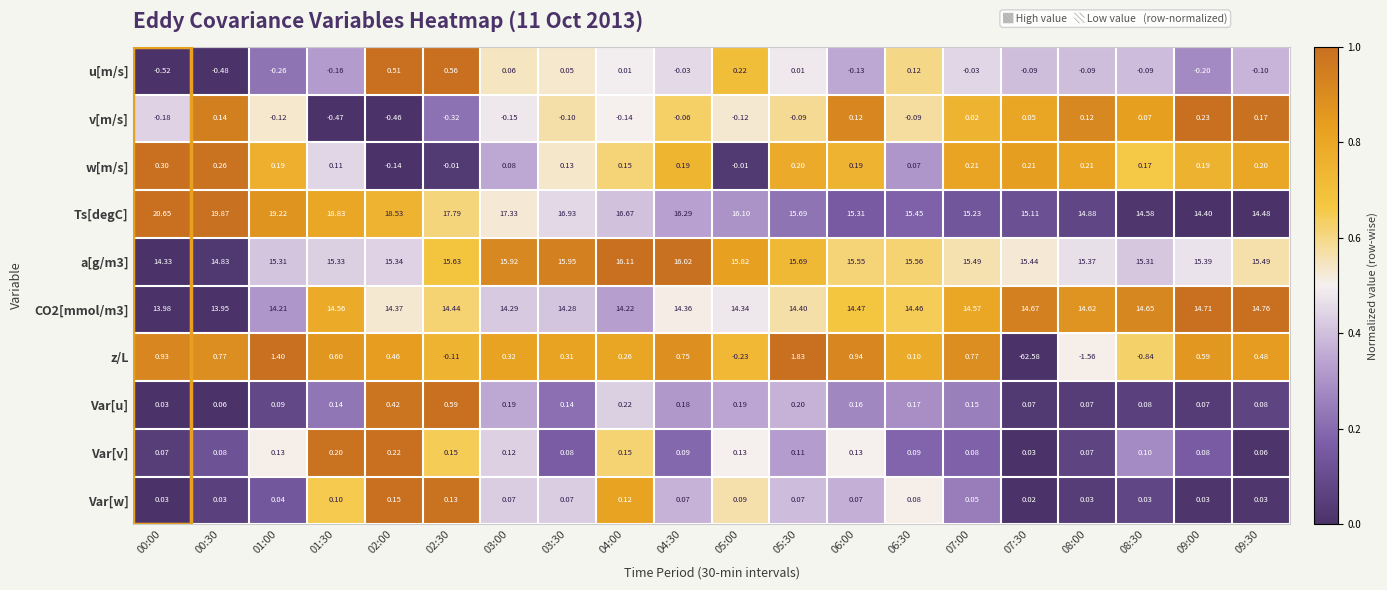

Which series has the widest spread of values?

z/L